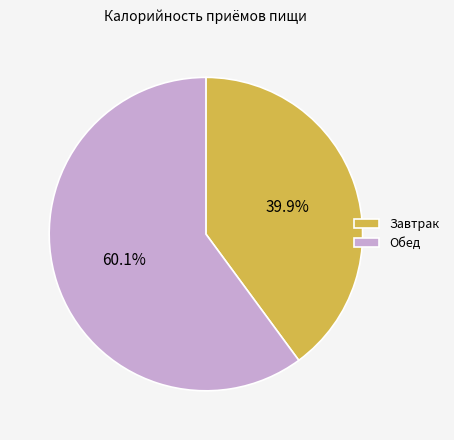

Which category has the biggest portion of the pie?

Обед